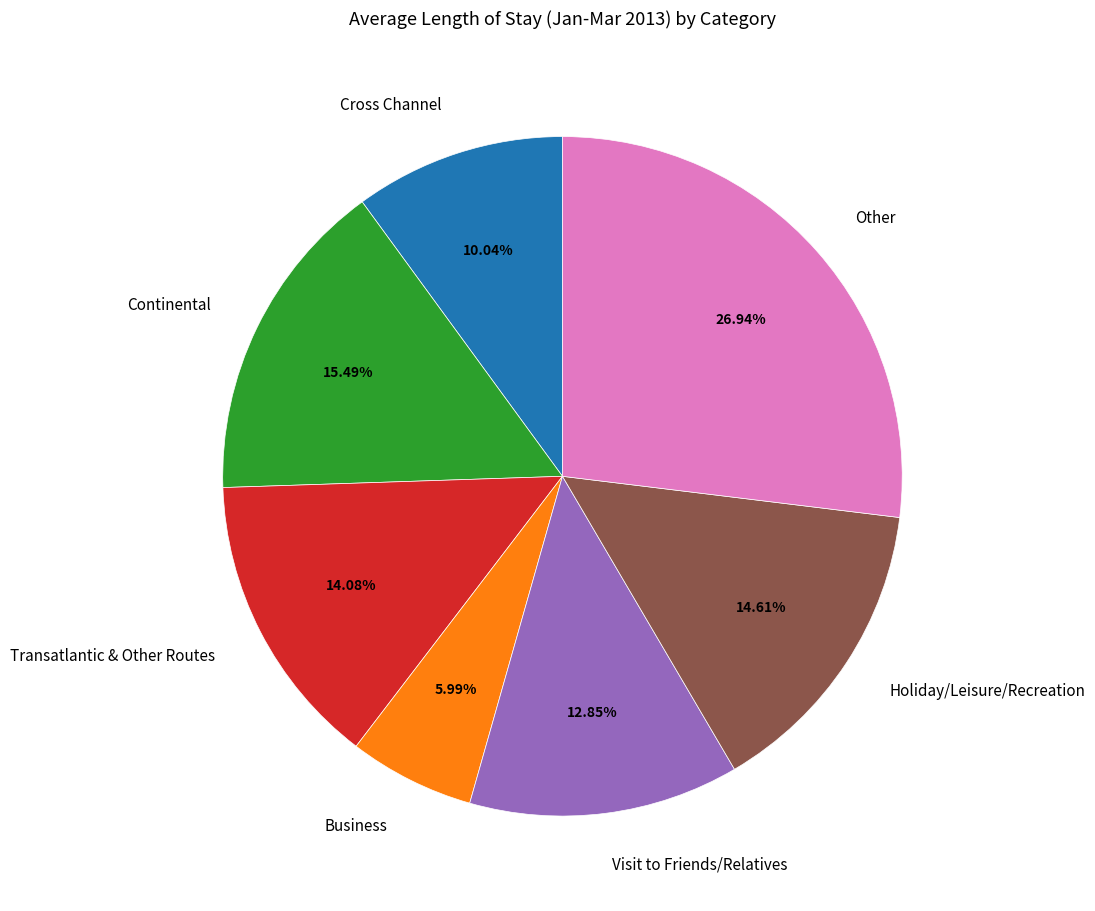

Does Transatlantic & Other Routes represent more than half of the total?

No